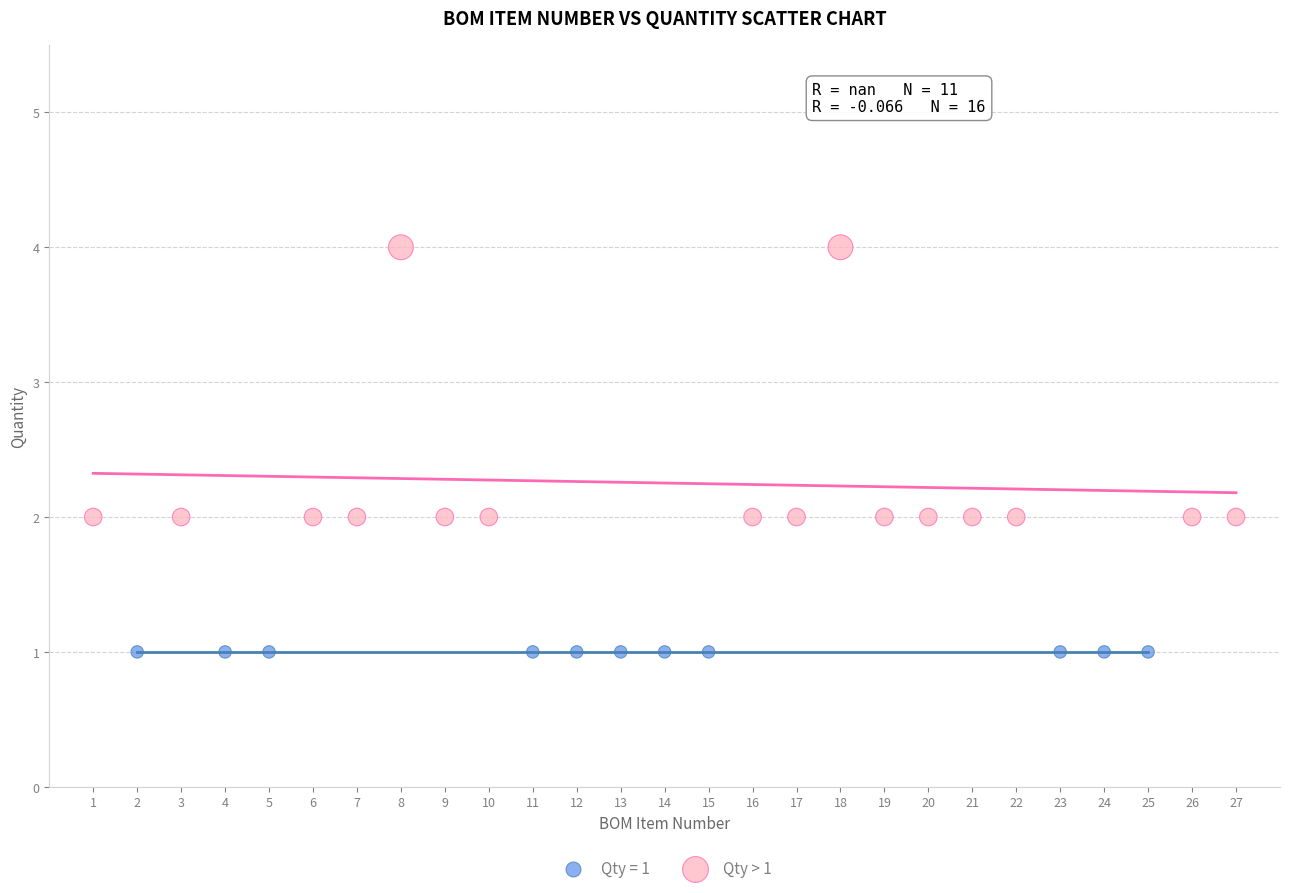

Which series contains the lowest Y value?

Qty = 1